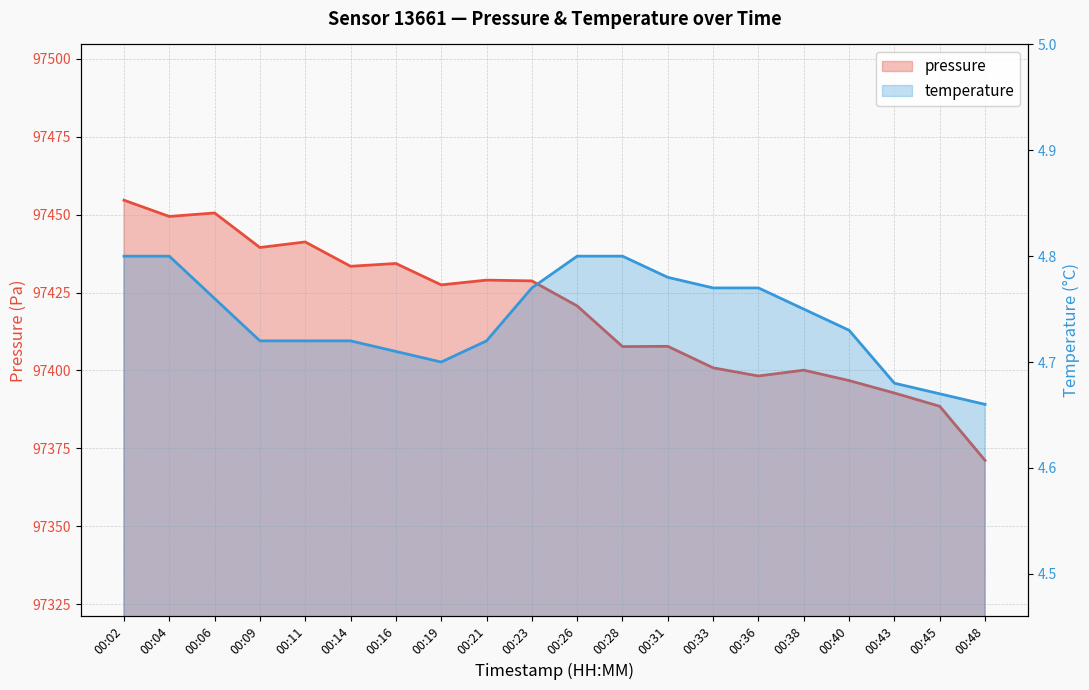

What is the total value across all series at 00:16?

97439.1